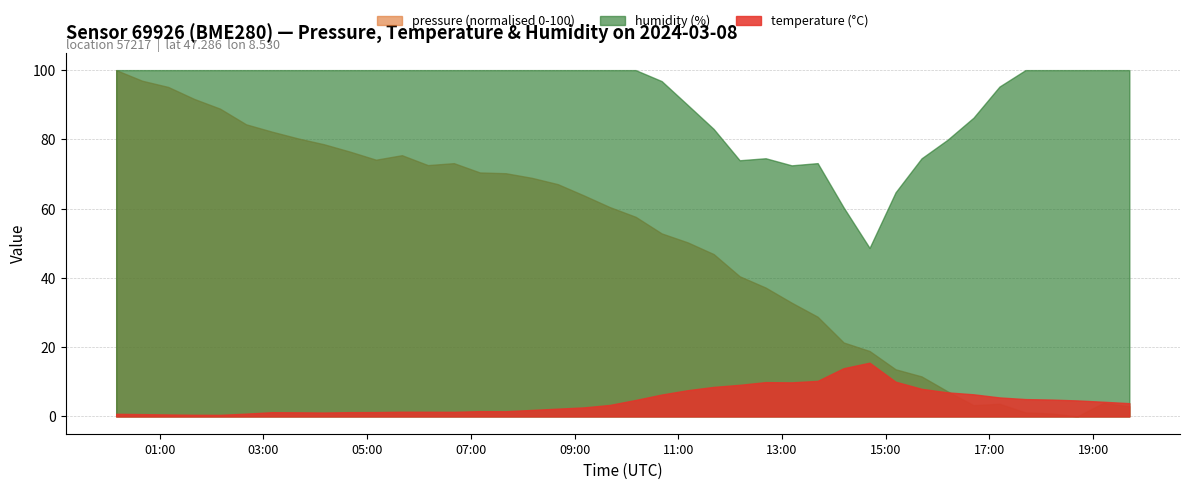

How many data points in temperature are less than 3?

19